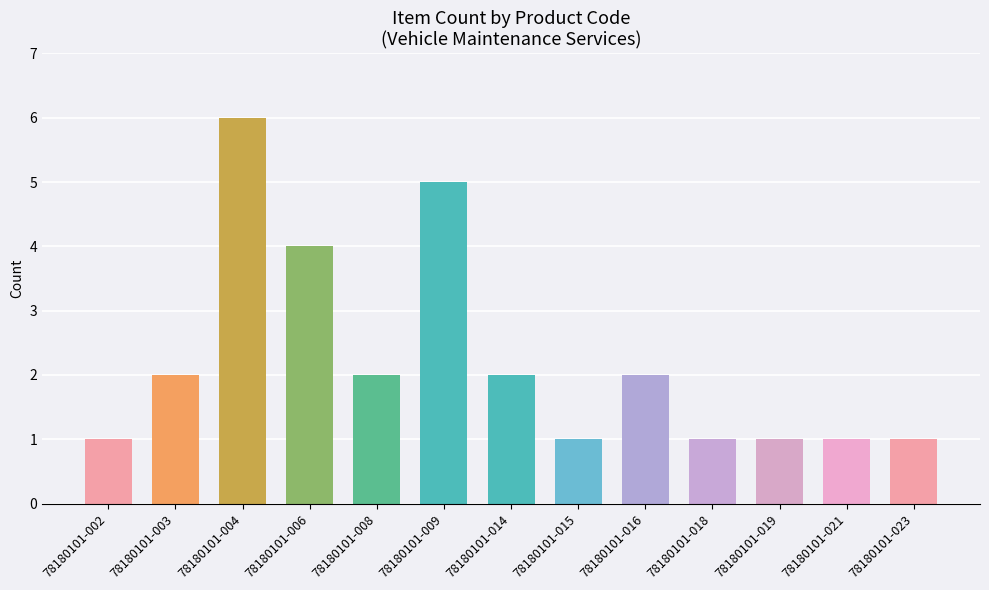

True or false: the data shows 1 at 78180101-015.

True